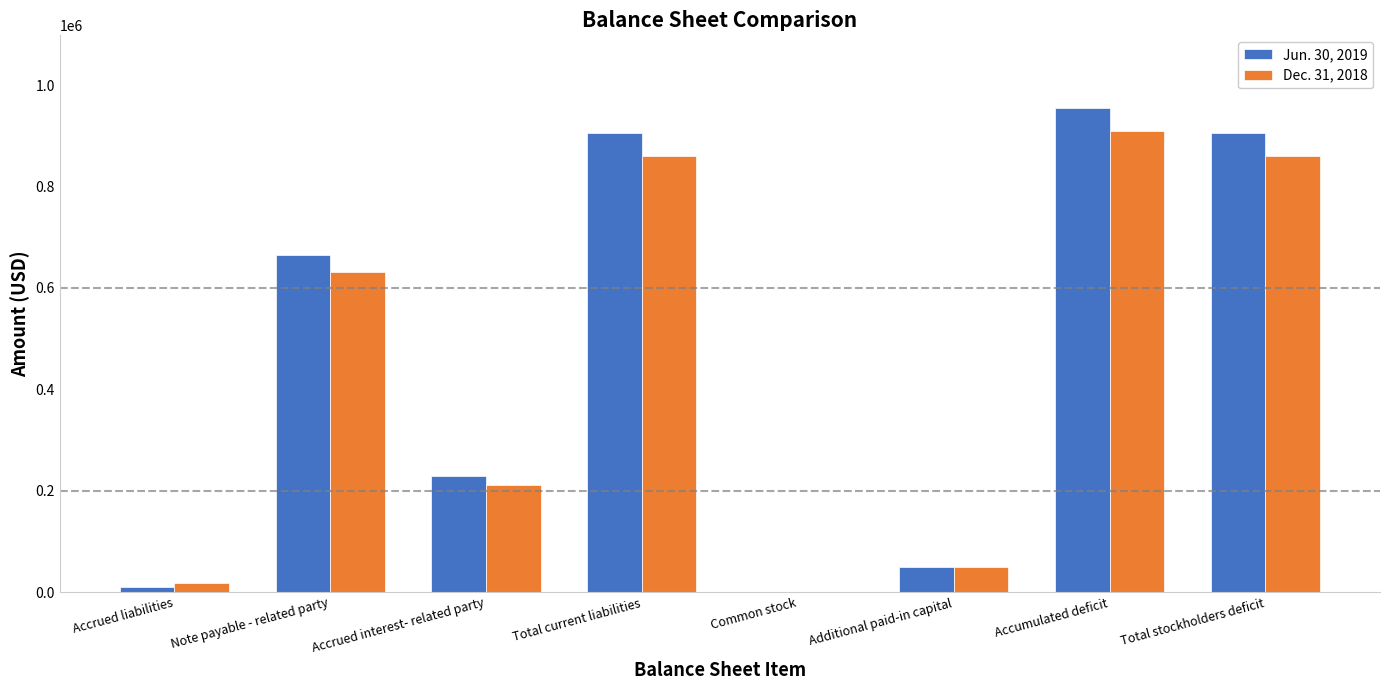

Which category has the highest value across all series?

Accumulated deficit